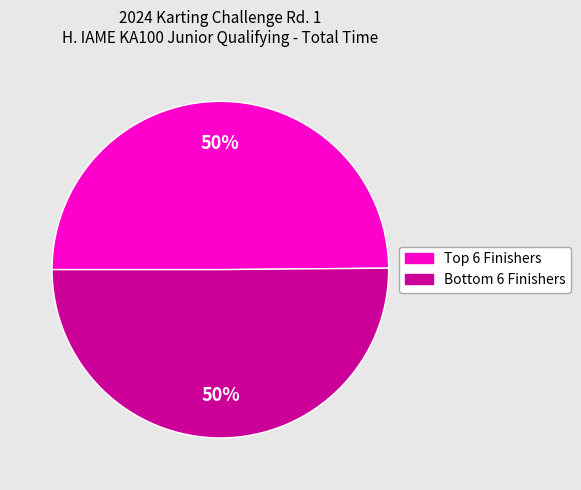

How many slices are in this pie chart?

2